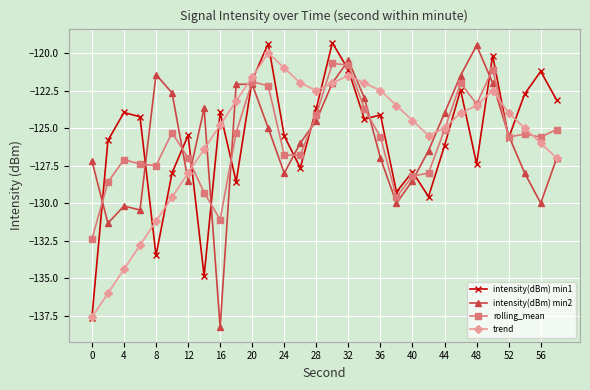

What are all the series names shown in the legend?

intensity(dBm) min1, intensity(dBm) min2, rolling_mean, trend